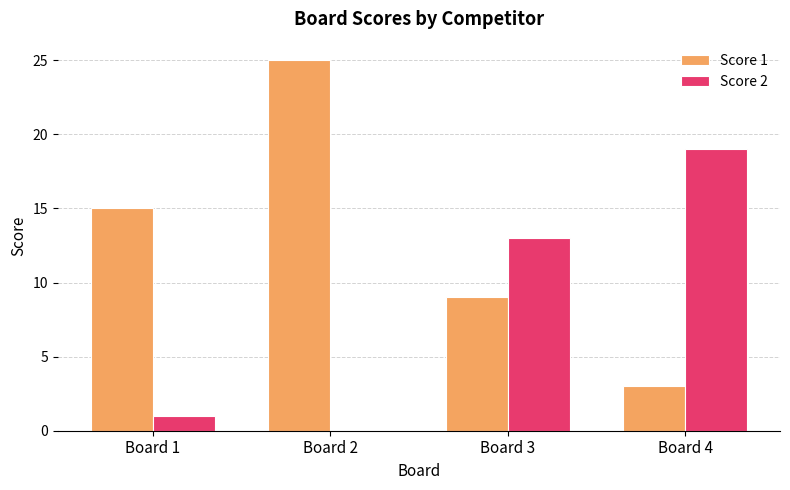

How many groups of bars are there?

4